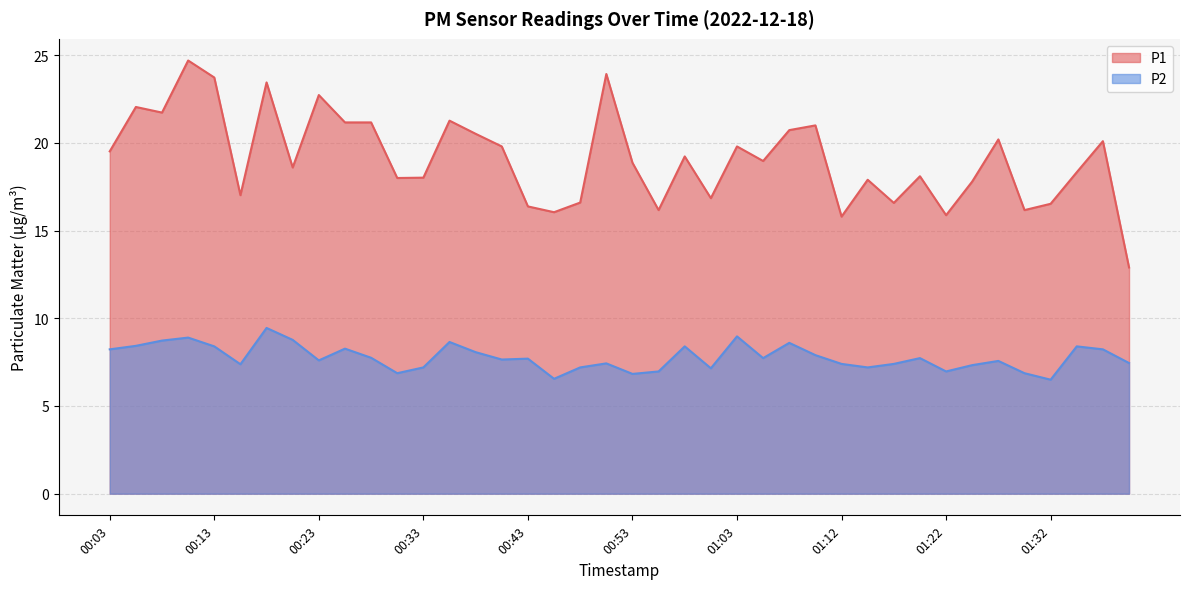

Does the chart have visible grid lines?

Yes